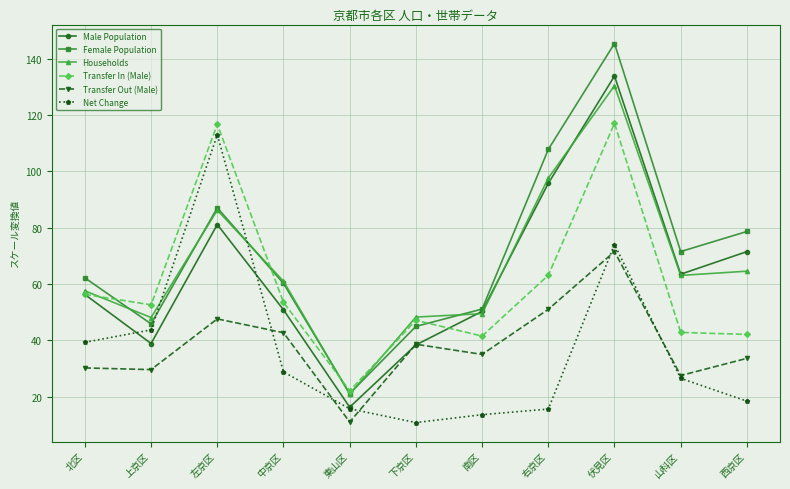

The value of Male Population at 中京区 is 50.8. True or false?

True